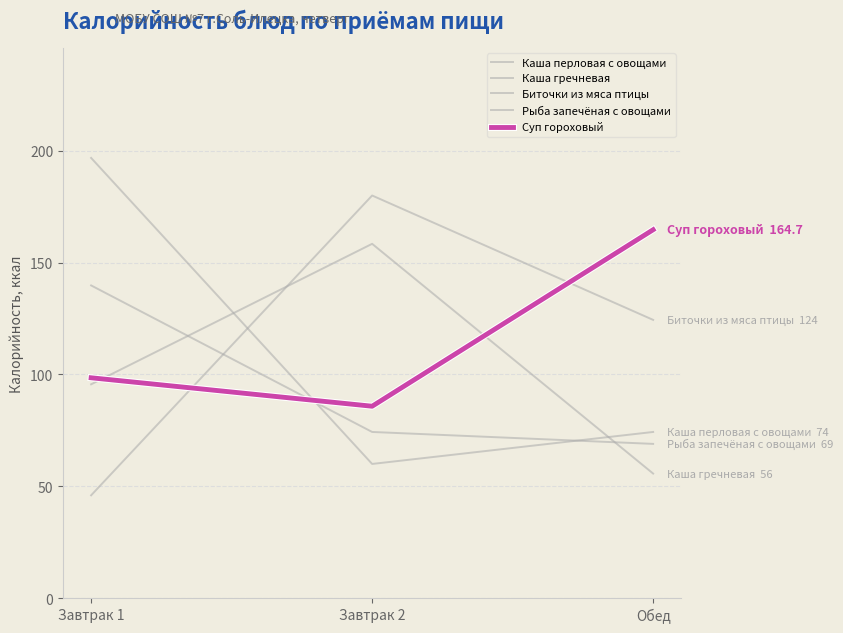

How many categories are shown in the chart?

3